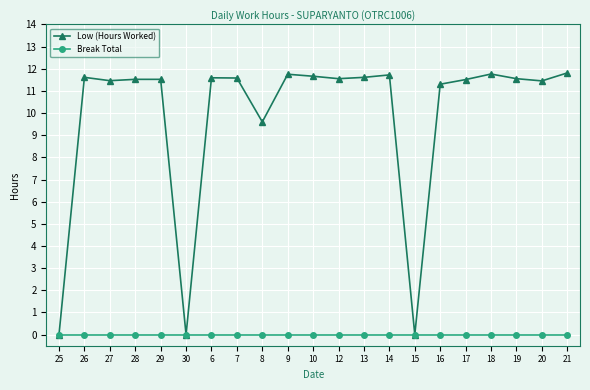

List the series in order of their peak value, lowest first.

Break Total, Low (Hours Worked)